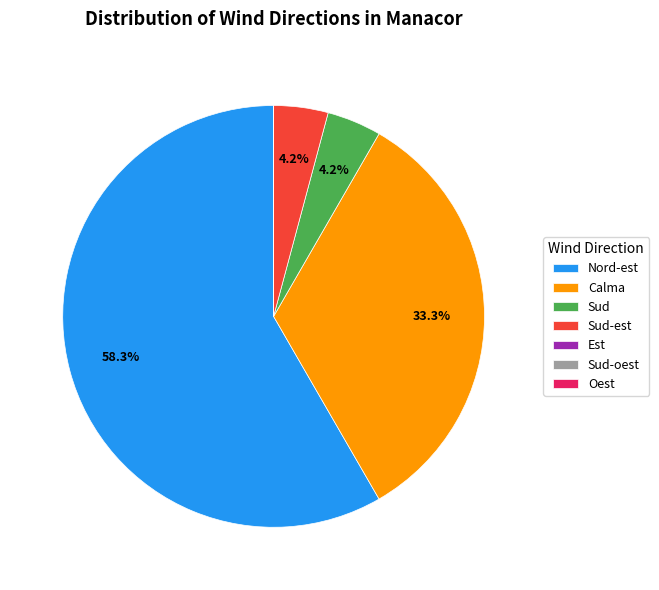

To the nearest percent, what is the average slice percentage?

14%